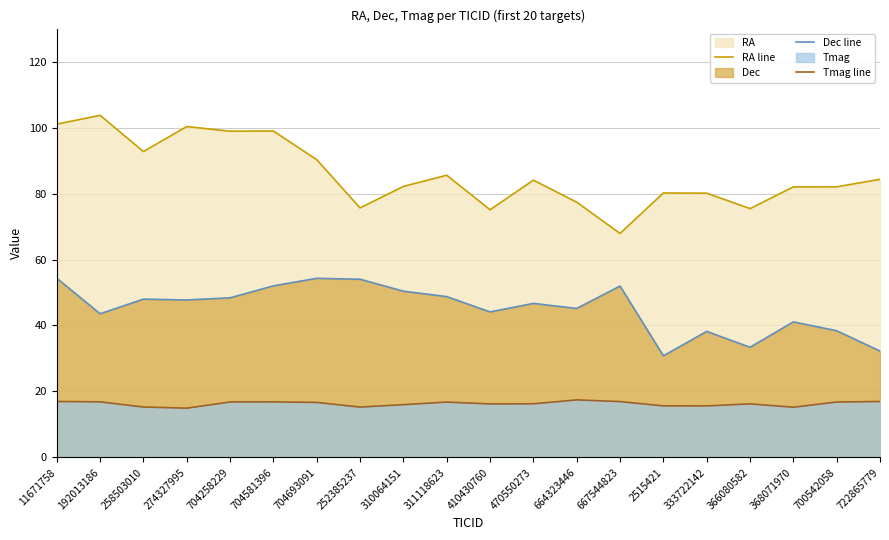

At 704258229, list the series in order from largest to smallest.

RA line, Dec line, Tmag line